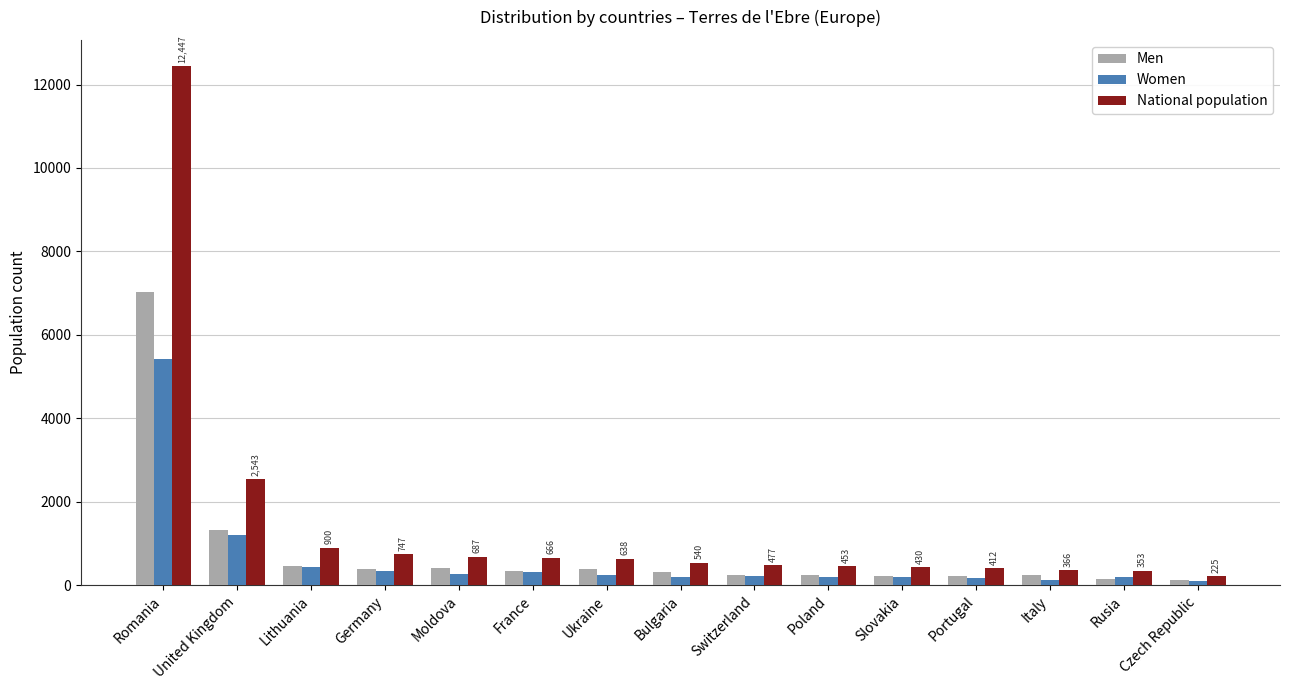

Is it true that National population equals 900 at Lithuania?

True